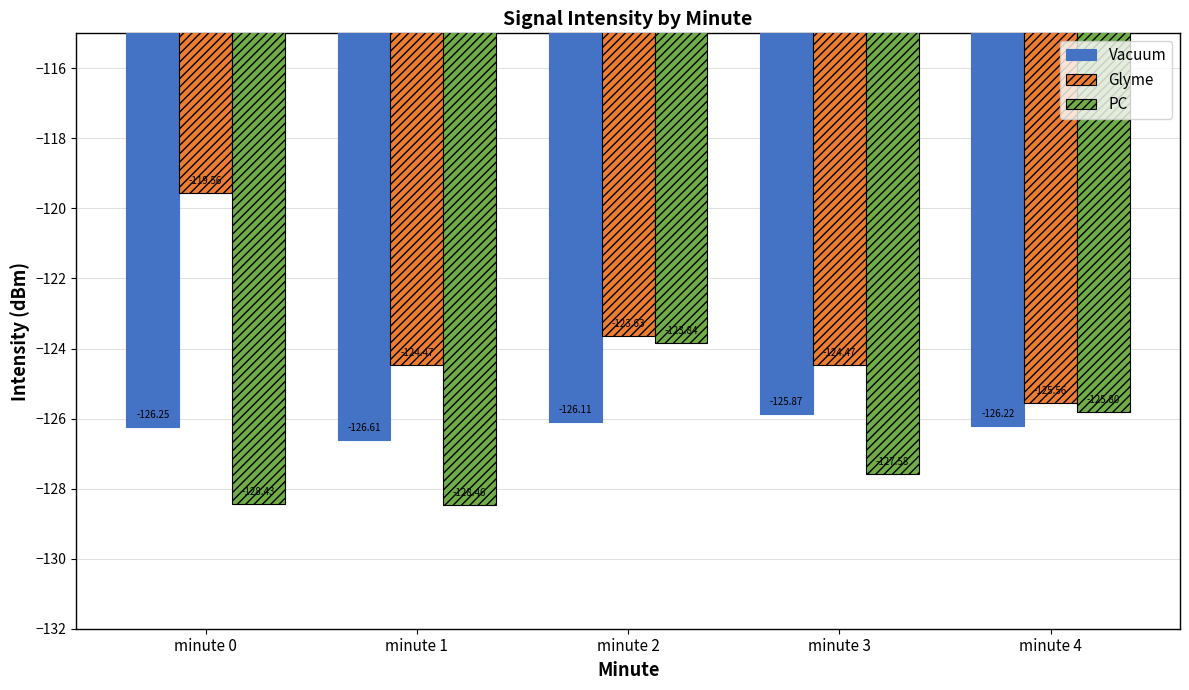

Reading right to left, transcribe all the data shown in this chart.

Vacuum: -126.2	-125.9	-126.1	-126.6	-126.2
Glyme: -125.6	-124.5	-123.6	-124.5	-119.6
PC: -125.8	-127.6	-123.8	-128.5	-128.4